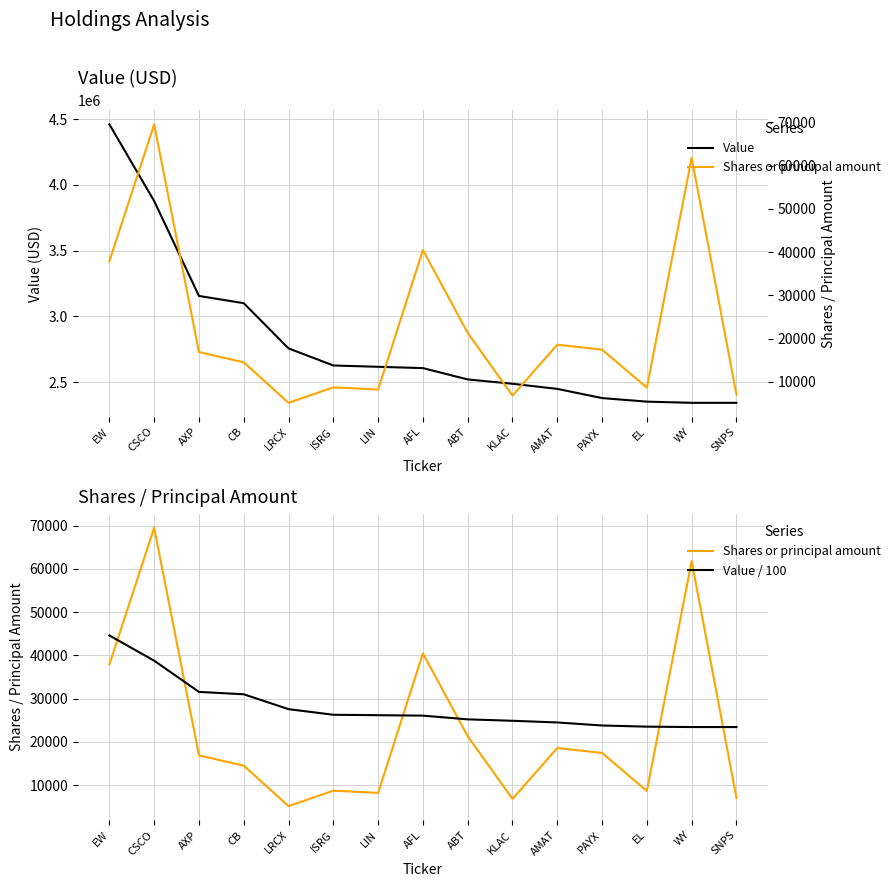

The value of Shares or principal amount at WY is 90220. True or false?

False